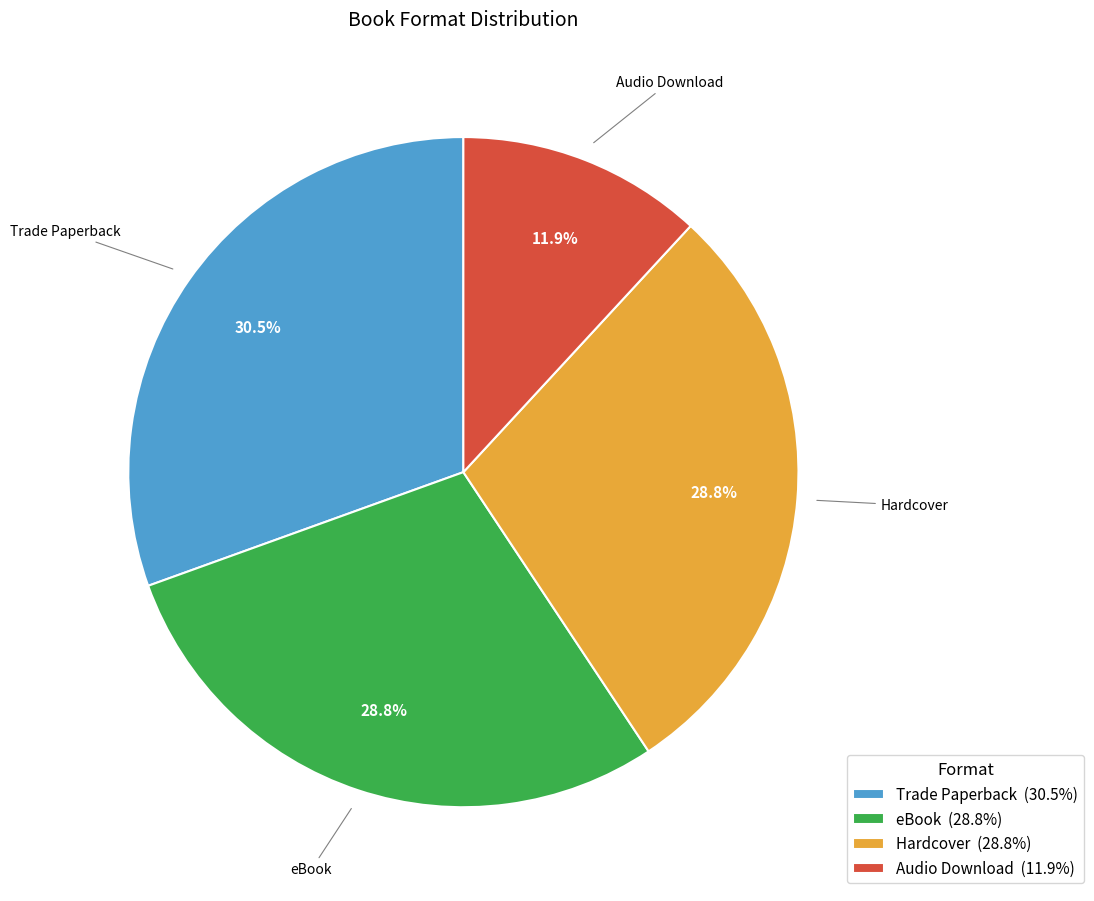

To the nearest percent, what is the difference between the largest and smallest slice percentages?

19%